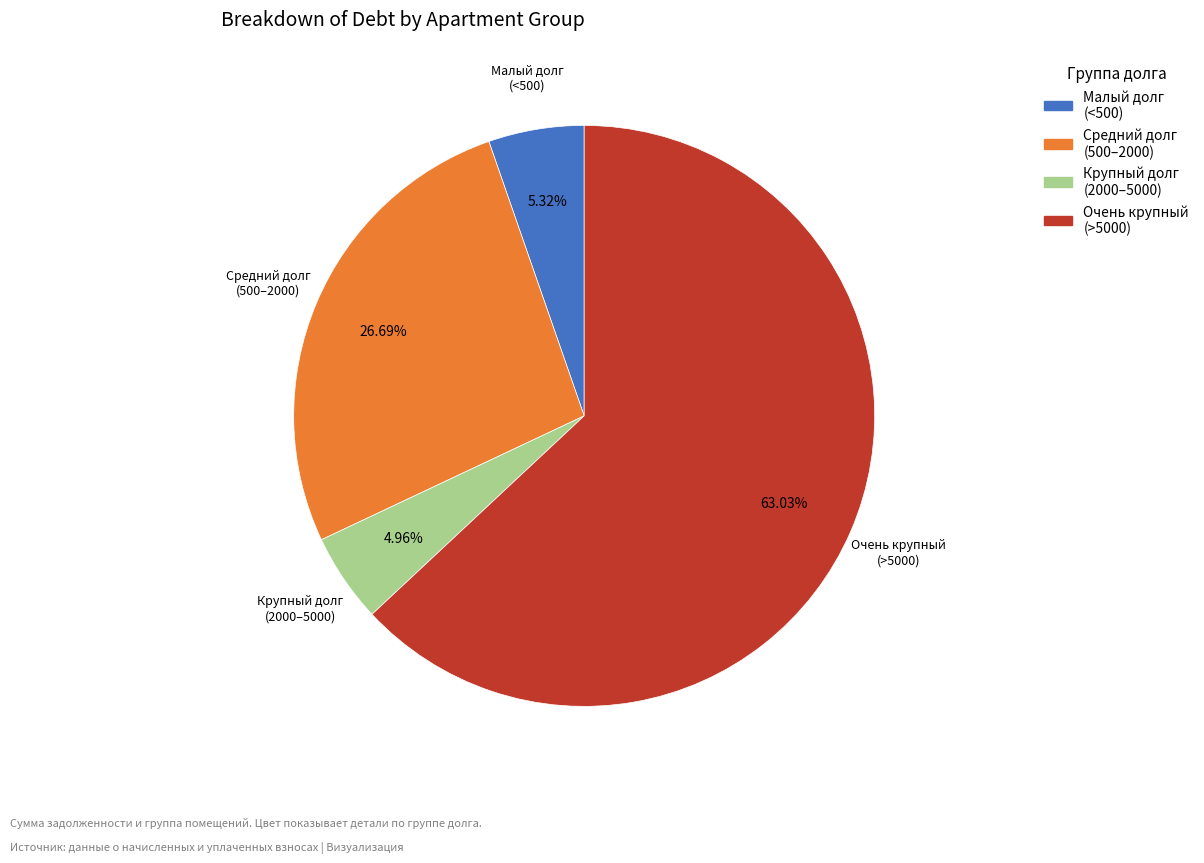

Is there any slice that represents more than half of the pie?

Yes